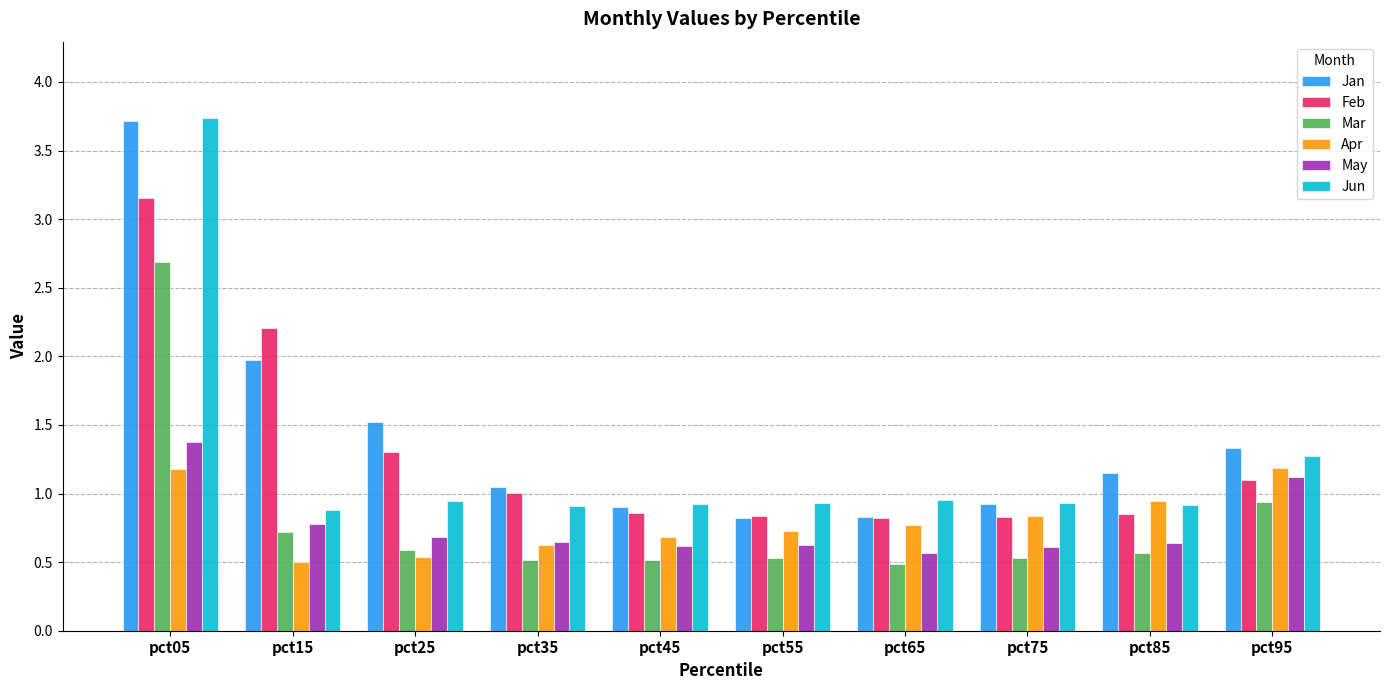

How many bars are there in each group?

6